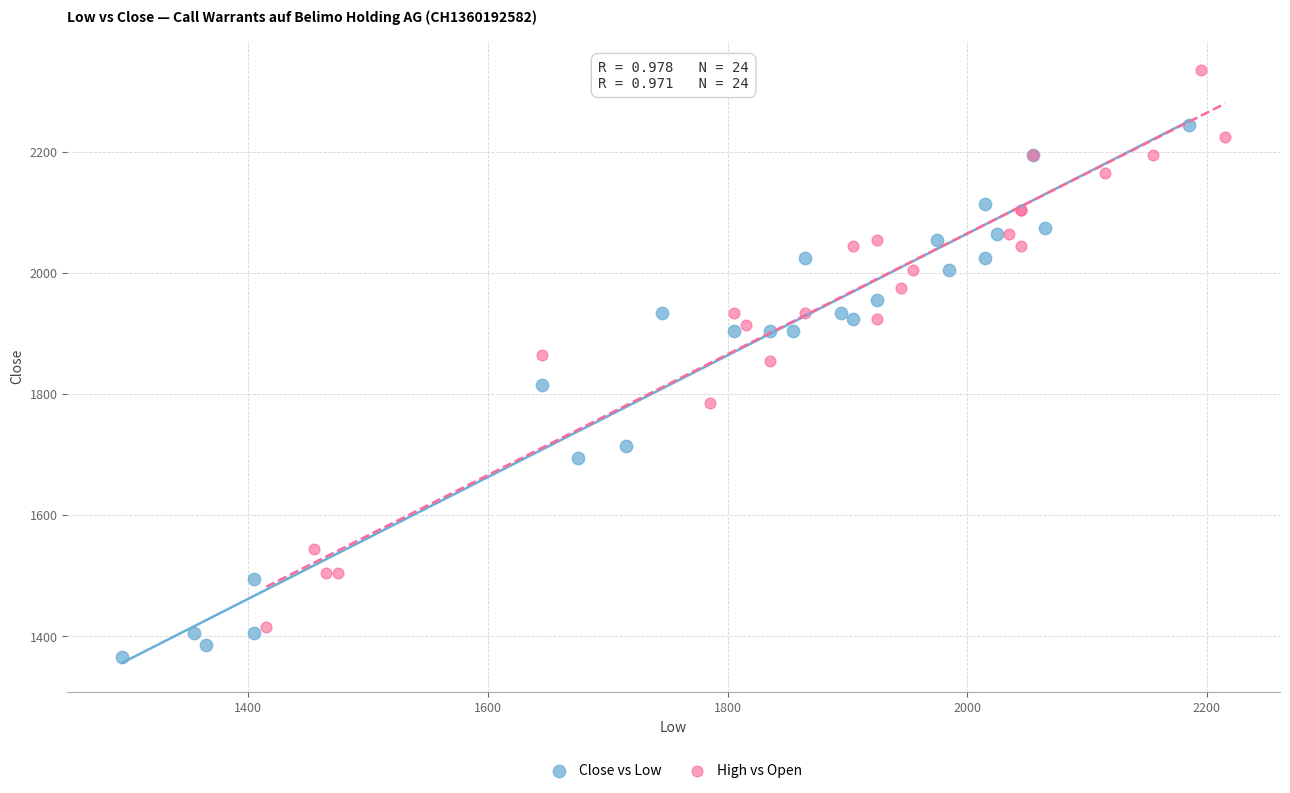

Which series reaches the minimum Y coordinate?

Close vs Low